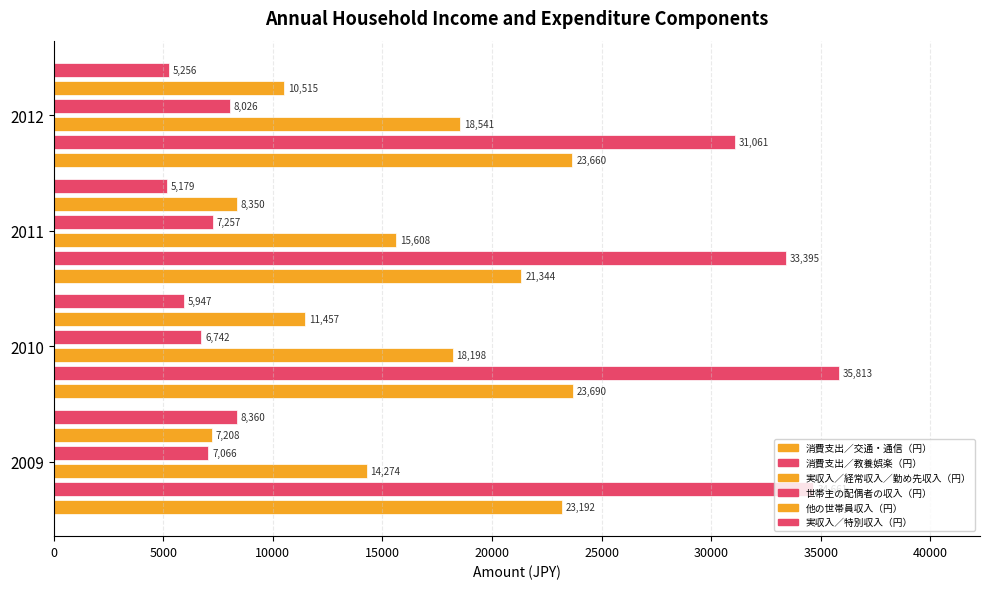

The 実収入／特別収入（円） series shows 5947 at 2010. True or false?

True